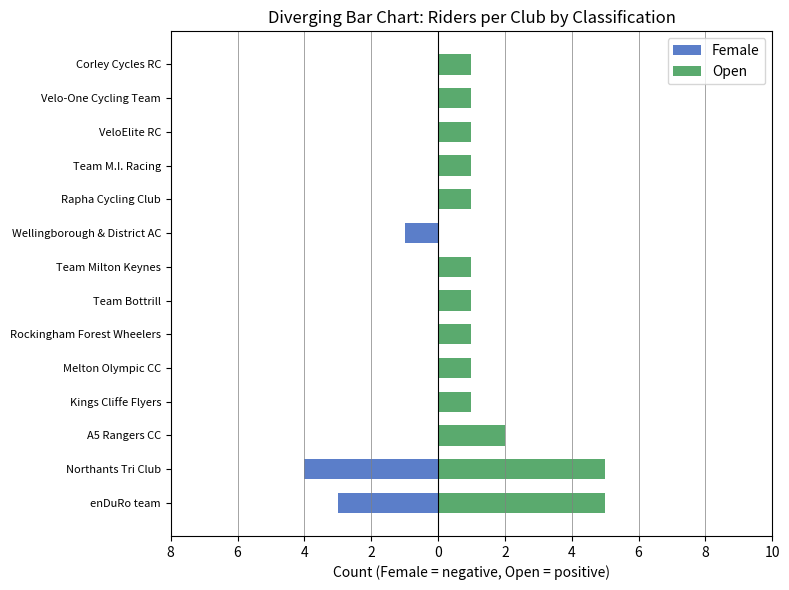

Which series has the largest total across all categories?

Open